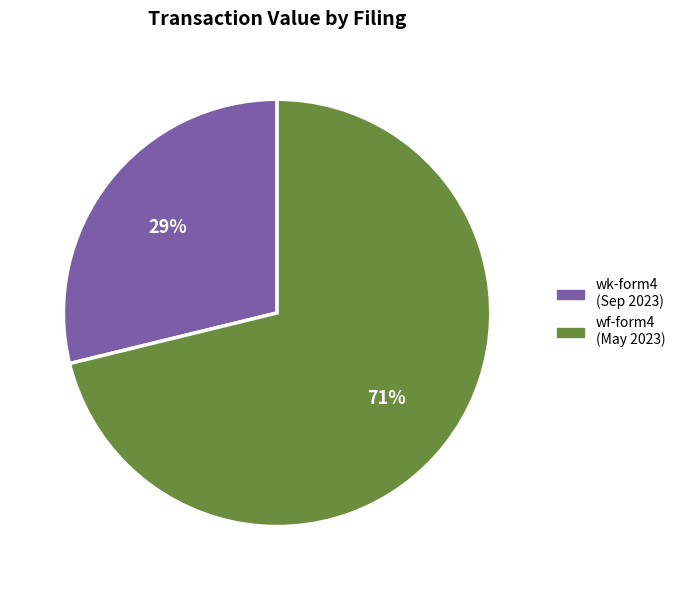

To the nearest percent, what is the average slice percentage?

50%